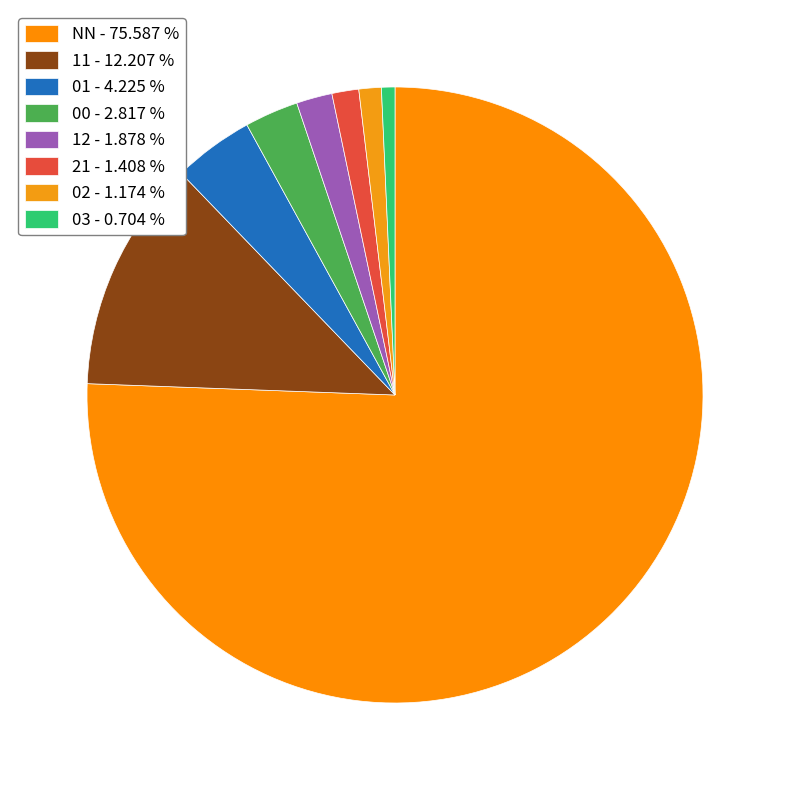

To the nearest percent, what percentage of the pie is 01?

4%